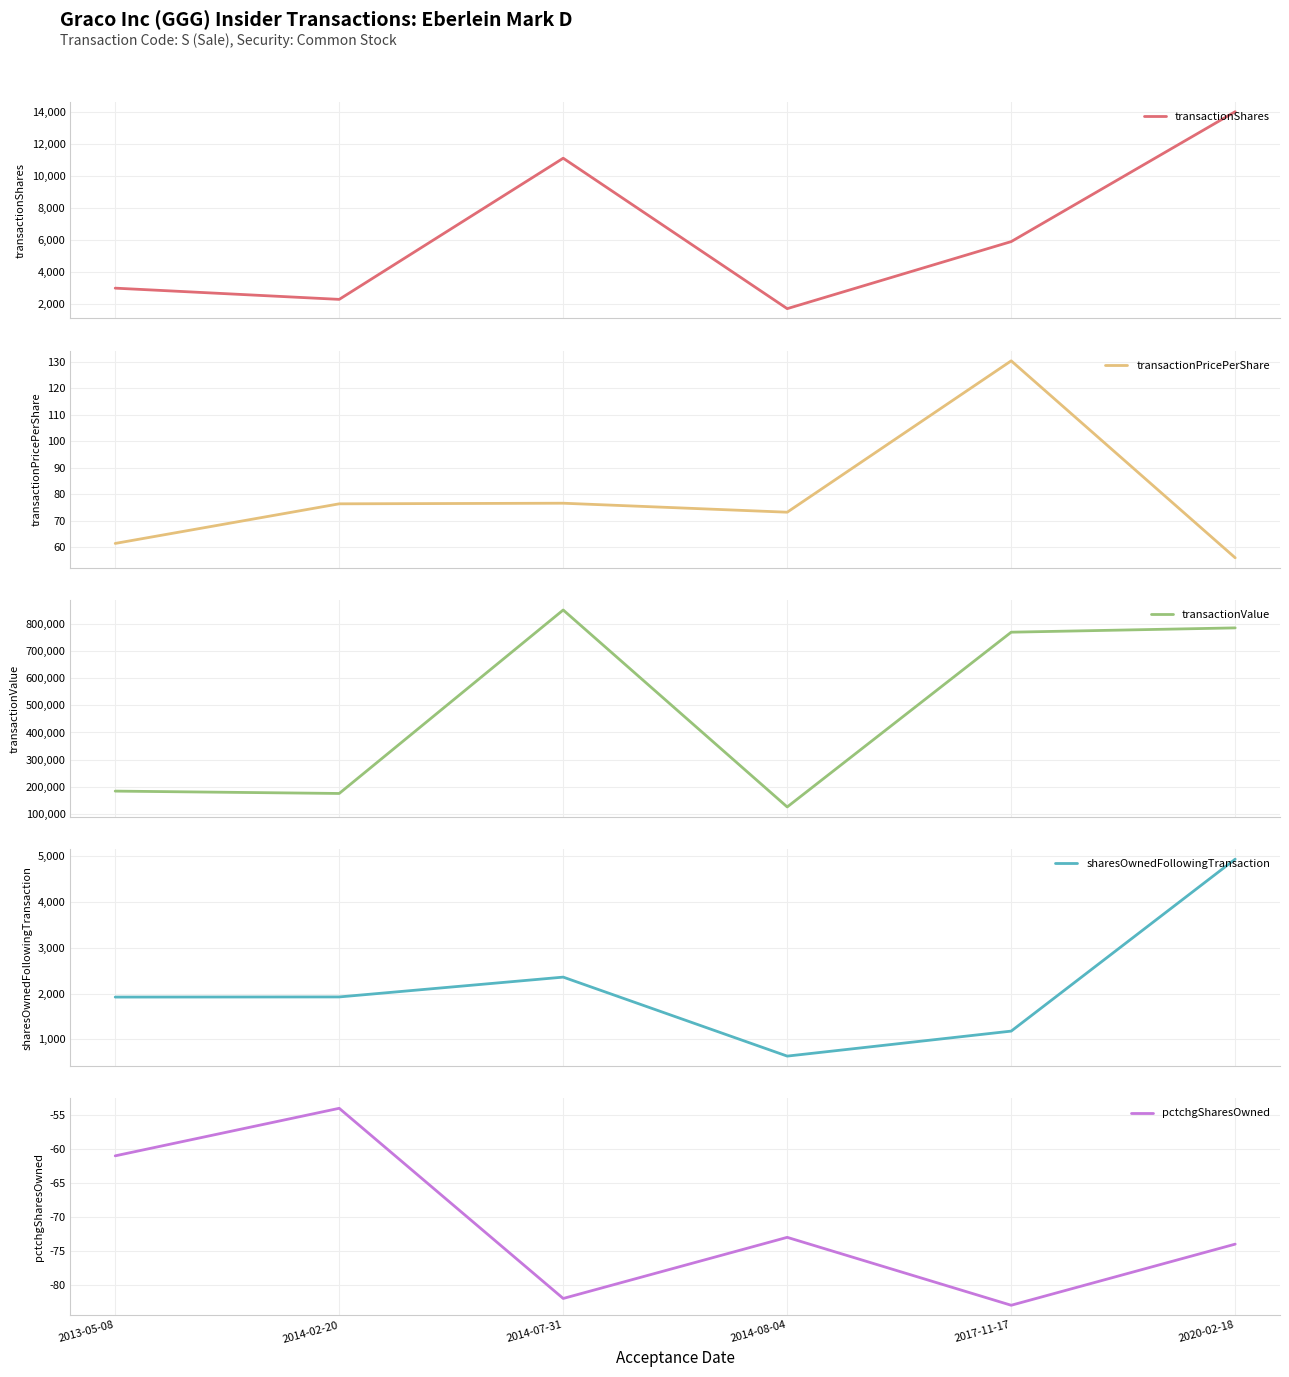

How many values in the pctchgSharesOwned series exceed -73?

2